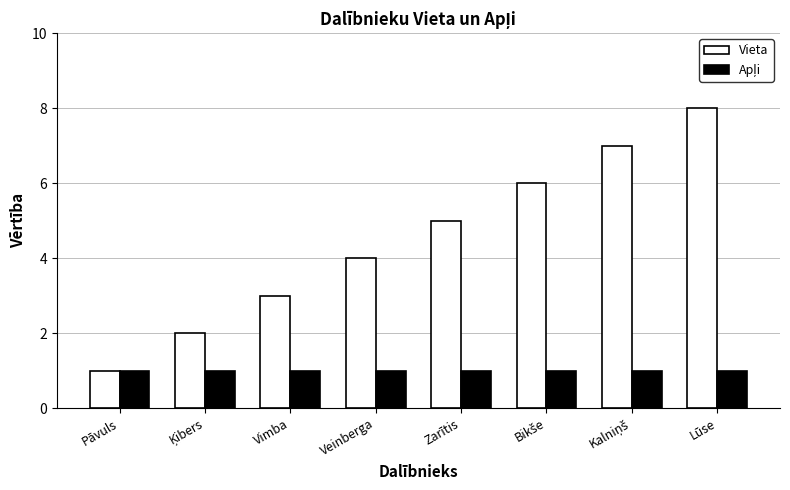

How many groups of bars are there?

8